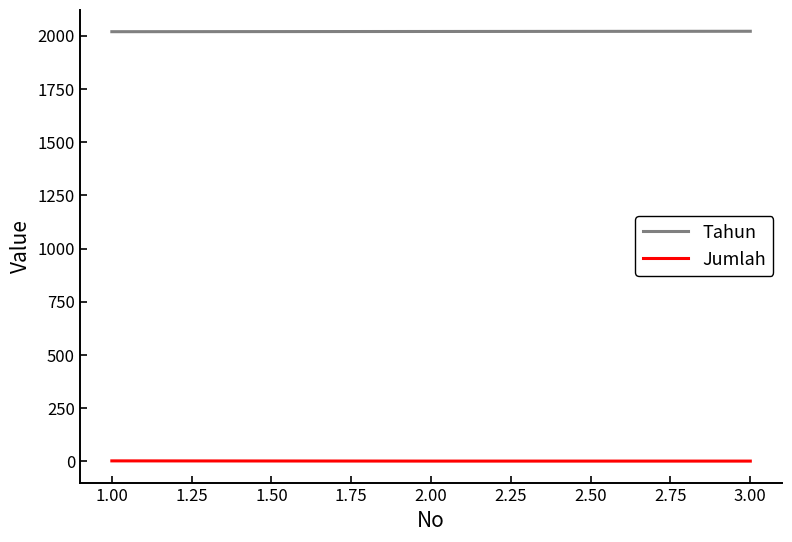

What is the sum of all Jumlah values?

4